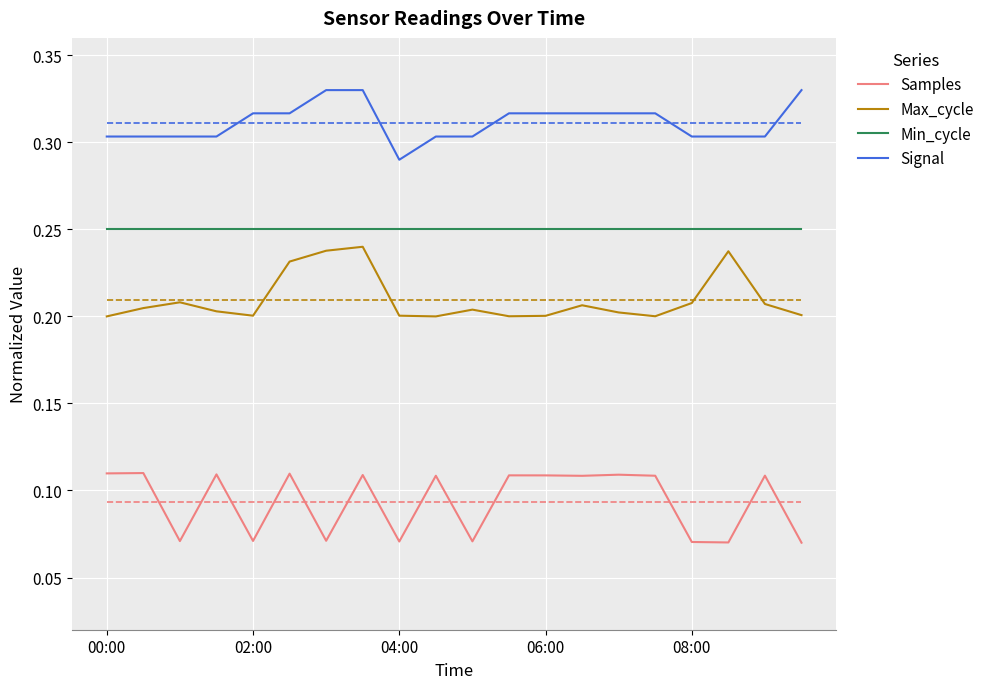

Rank the series by their maximum value, from lowest to highest.

Samples, Max_cycle, Min_cycle, Signal